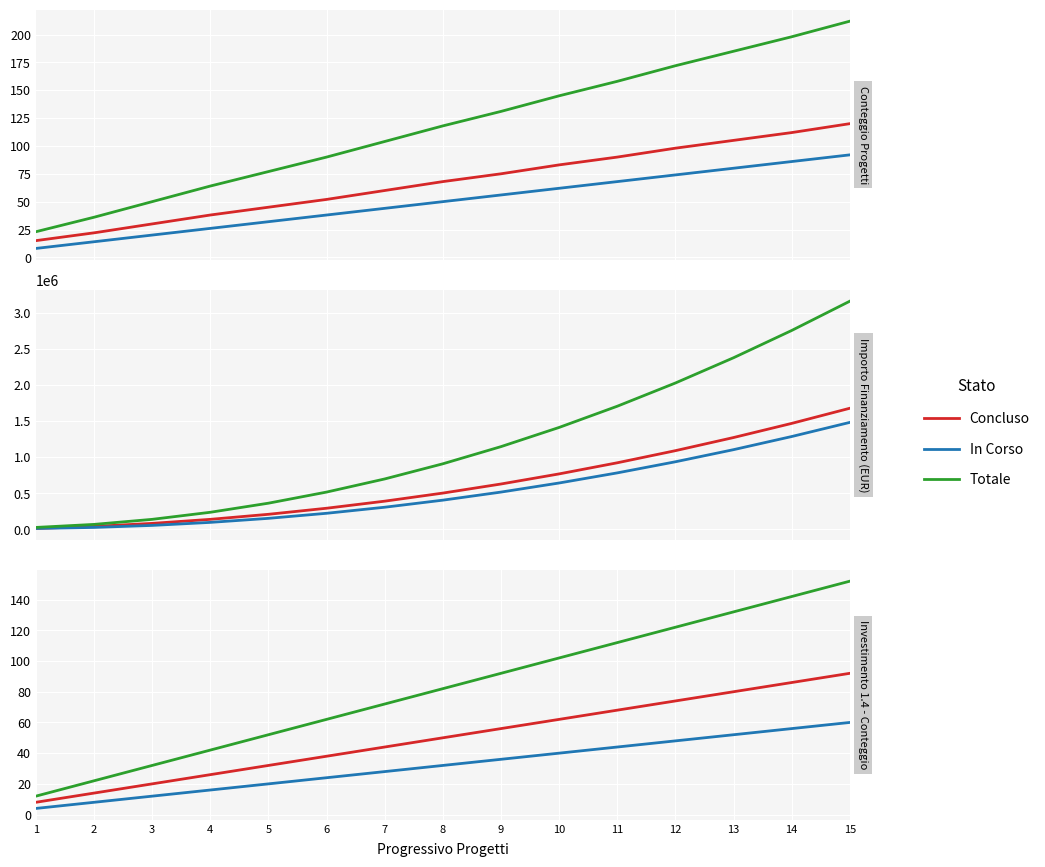

How many lines are shown in the chart?

3